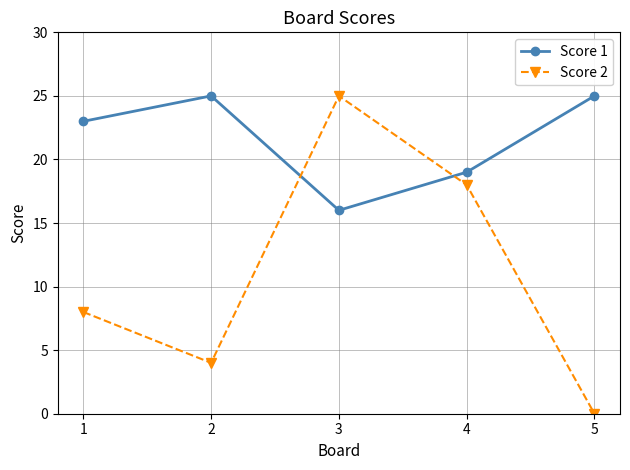

How many data points in Score 2 are less than 8?

2